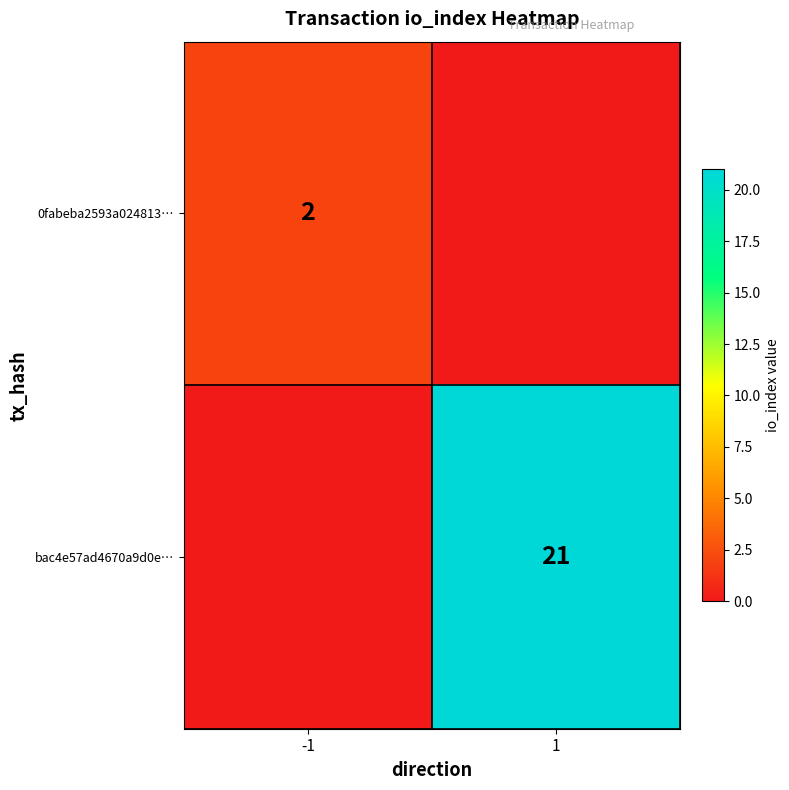

True or false: 0fabeba2593a024813… has a value of 3 at -1.

False